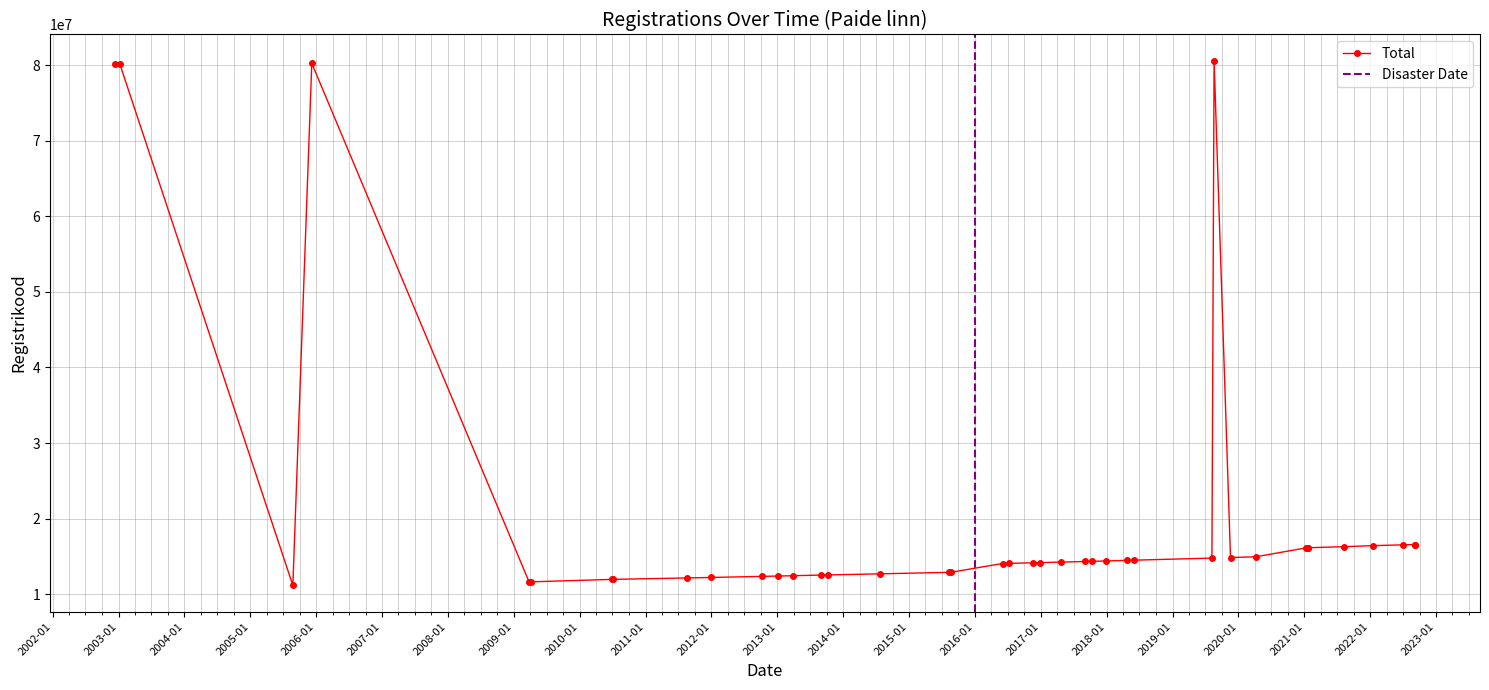

The chart shows a value of 3583463 at 10. True or false?

False